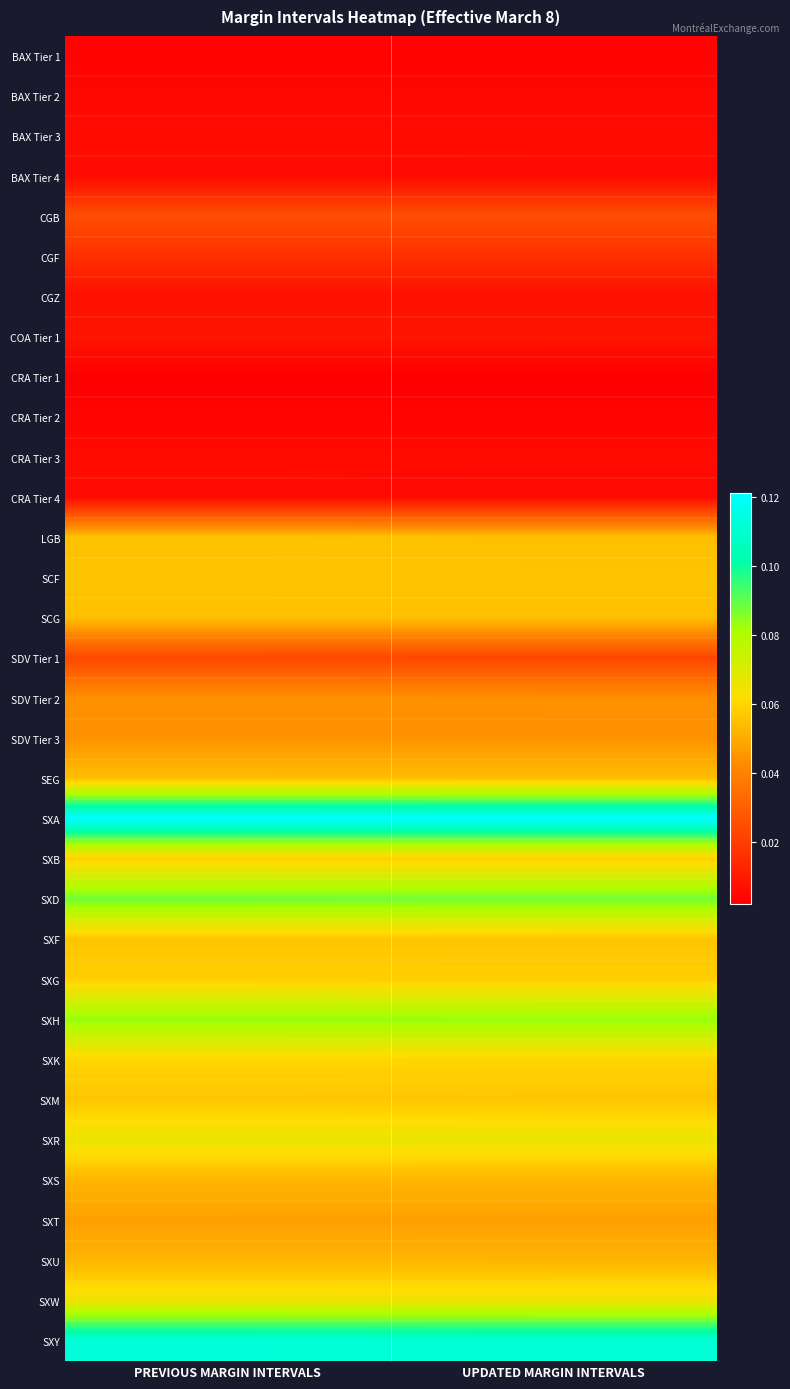

What is the greatest value displayed?

0.1